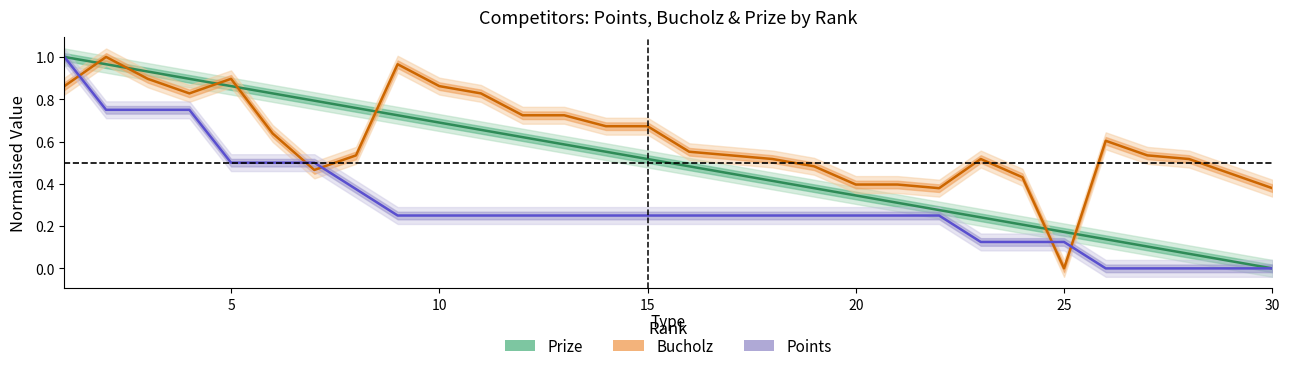

What is the difference between the second highest and second lowest values in the Bucholz series?

0.6